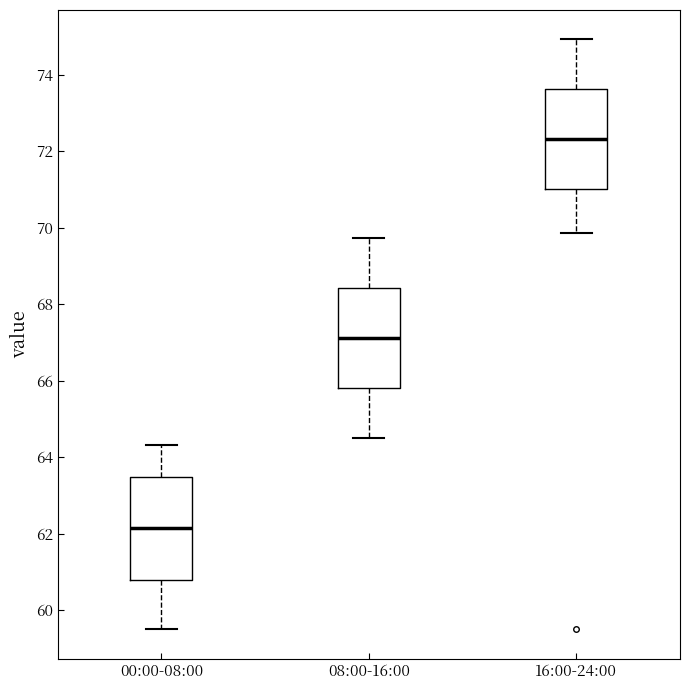

Where does the upper whisker of the box for 08:00-16:00 end on the y-axis? The values are not printed on the chart, so give them approximately, as read against the axis.

69.8